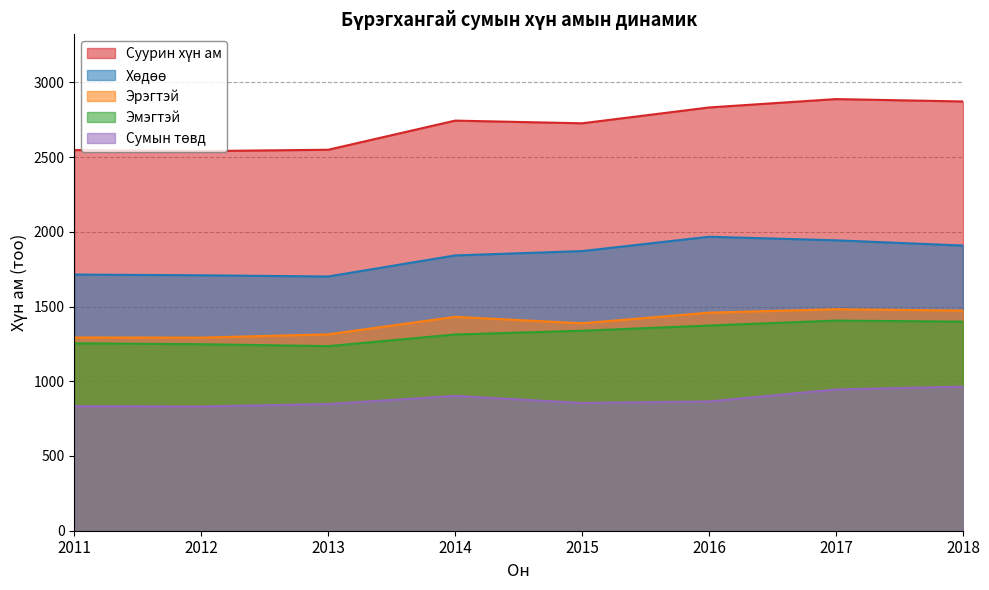

Where does the Эмэгтэй series first go above 1338?

2016